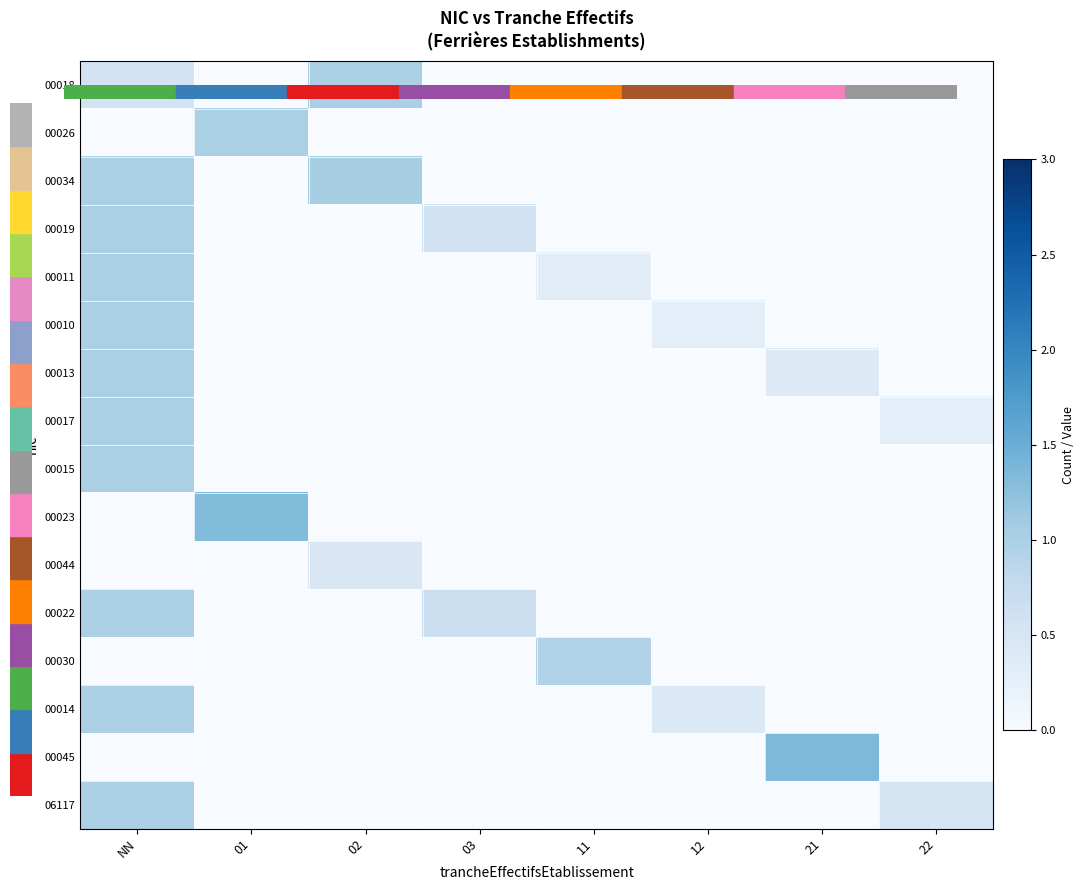

Reading left to right, transcribe all the data shown in this chart.

00018: NN=0.5	01=0.0	02=1.0	03=0.0	11=0.0	12=0.0	21=0.0	22=0.0
00026: NN=0.0	01=1.0	02=0.0	03=0.0	11=0.0	12=0.0	21=0.0	22=0.0
00034: NN=1.0	01=0.0	02=1.0	03=0.0	11=0.0	12=0.0	21=0.0	22=0.0
00019: NN=1.0	01=0.0	02=0.0	03=0.6	11=0.0	12=0.0	21=0.0	22=0.0
00011: NN=1.0	01=0.0	02=0.0	03=0.0	11=0.3	12=0.0	21=0.0	22=0.0
00010: NN=1.0	01=0.0	02=0.0	03=0.0	11=0.0	12=0.3	21=0.0	22=0.0
00013: NN=1.0	01=0.0	02=0.0	03=0.0	11=0.0	12=0.0	21=0.4	22=0.0
00017: NN=1.0	01=0.0	02=0.0	03=0.0	11=0.0	12=0.0	21=0.0	22=0.3
00015: NN=1.0	01=0.0	02=0.0	03=0.0	11=0.0	12=0.0	21=0.0	22=0.0
00023: NN=0.0	01=1.3	02=0.0	03=0.0	11=0.0	12=0.0	21=0.0	22=0.0
00044: NN=0.0	01=0.0	02=0.4	03=0.0	11=0.0	12=0.0	21=0.0	22=0.0
00022: NN=1.0	01=0.0	02=0.0	03=0.7	11=0.0	12=0.0	21=0.0	22=0.0
00030: NN=0.0	01=0.0	02=0.0	03=0.0	11=0.9	12=0.0	21=0.0	22=0.0
00014: NN=1.0	01=0.0	02=0.0	03=0.0	11=0.0	12=0.4	21=0.0	22=0.0
00045: NN=0.0	01=0.0	02=0.0	03=0.0	11=0.0	12=0.0	21=1.4	22=0.0
06117: NN=1.0	01=0.0	02=0.0	03=0.0	11=0.0	12=0.0	21=0.0	22=0.5